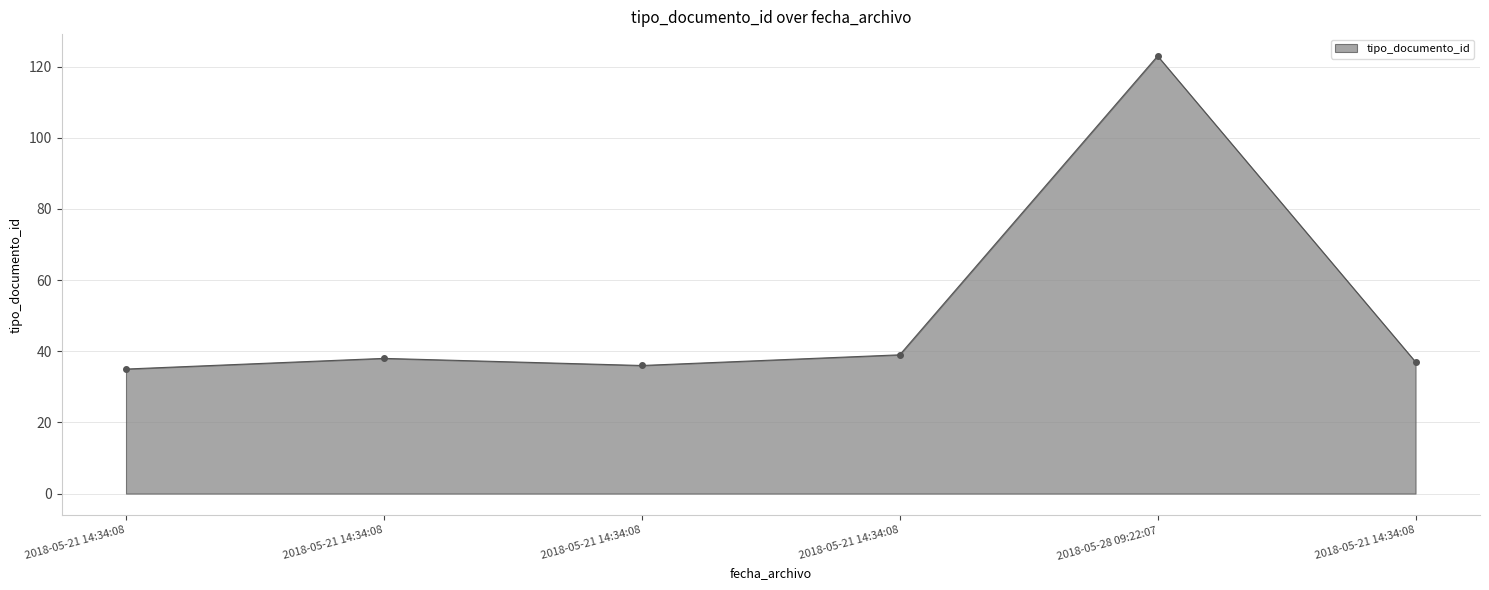

What is the change in value from 2018-05-21 14:34:08 to 2018-05-28 09:22:07?

+84